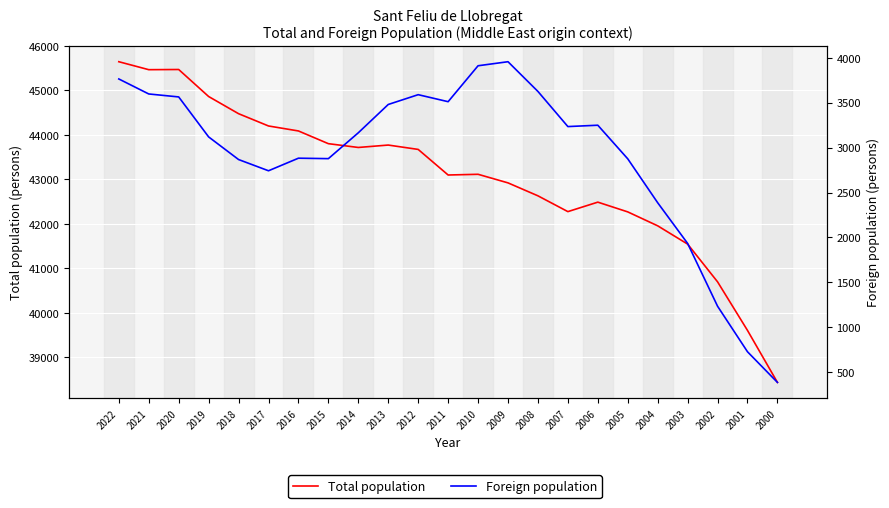

True or false: Foreign population has a value of 769 at 2005.

False